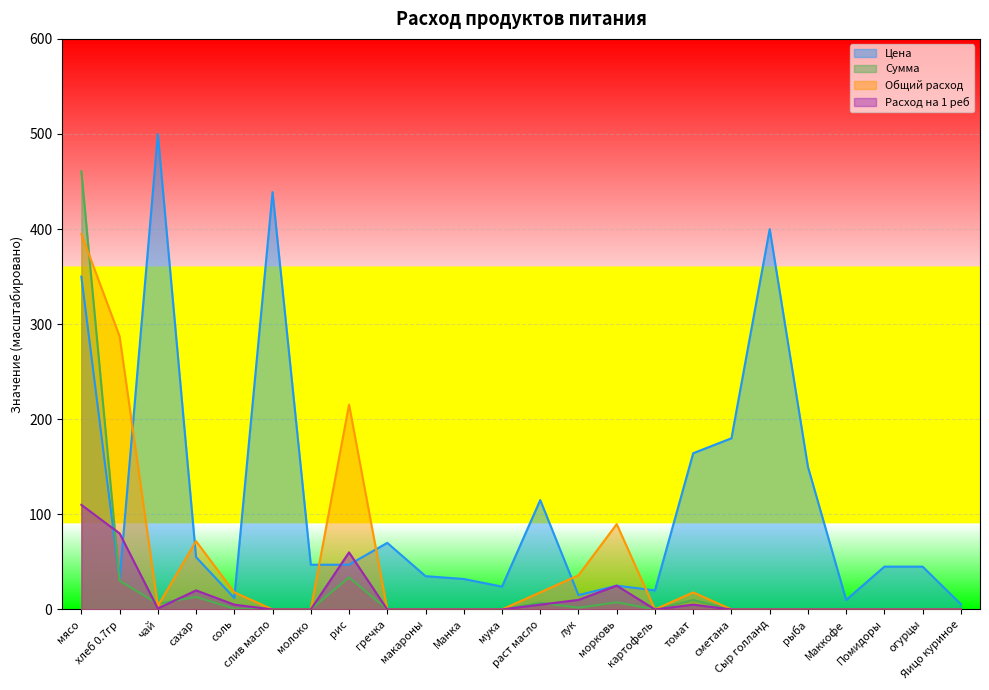

Does the chart display data point markers on the line(s)?

No